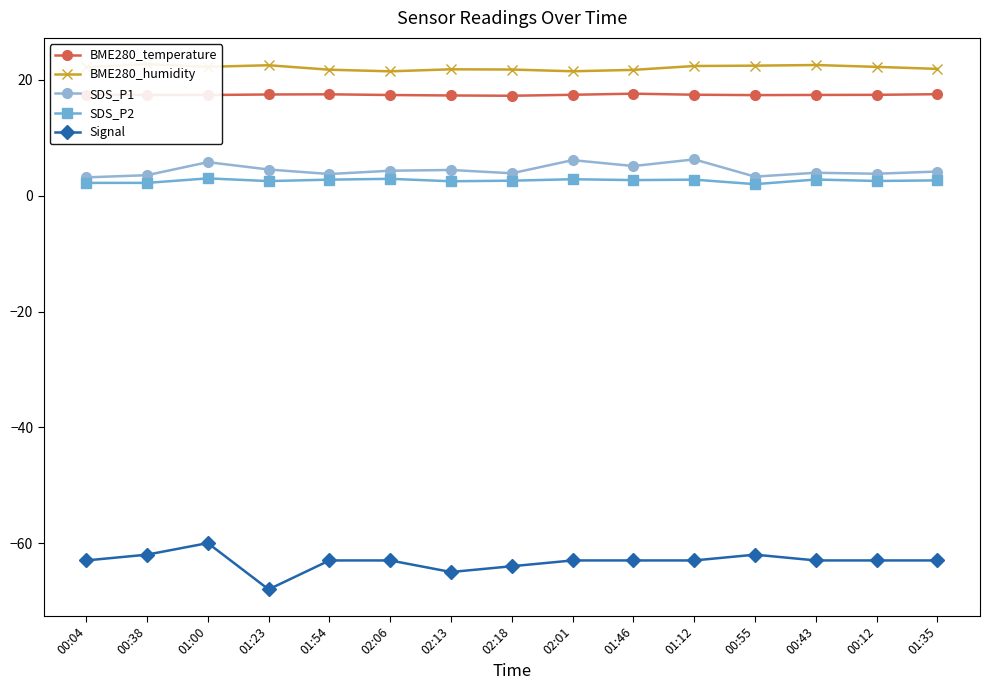

What is the sum of the SDS_P2 values at 01:54 and 00:38?

5.0